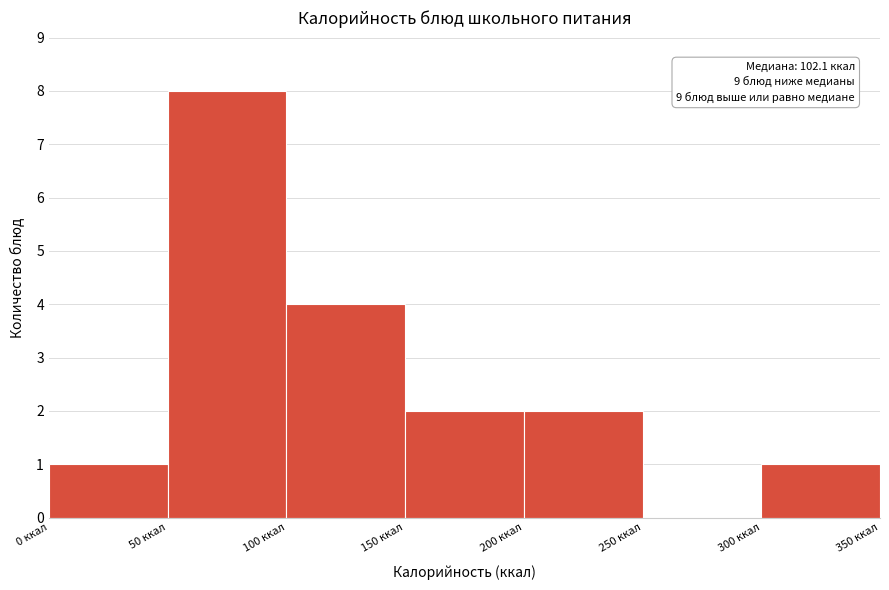

Which range on the x-axis has the tallest bar?

50 to 100